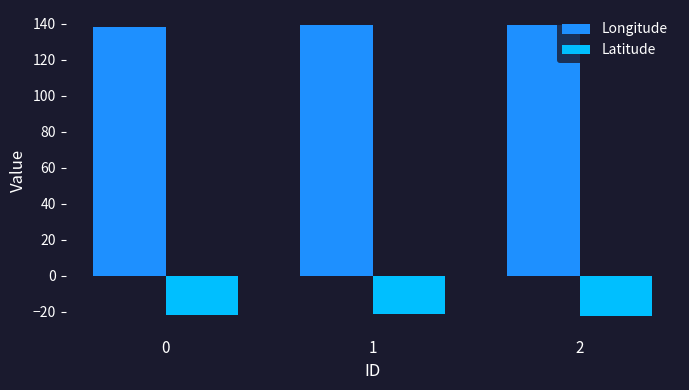

What is the minimum value shown in the chart?

-22.4